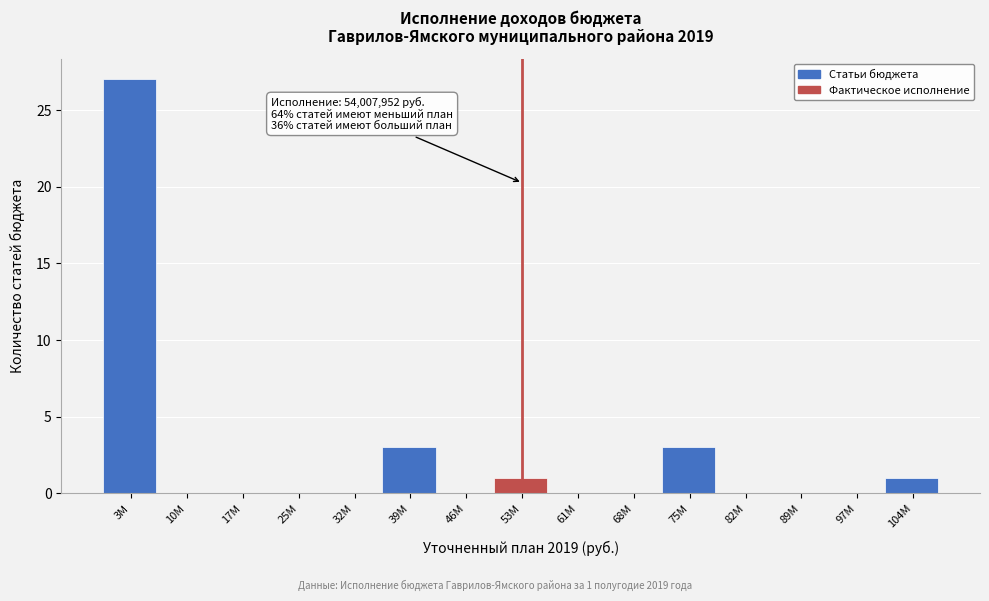

Reading left to right, extract all data points from this chart.

3M=27	10M=0	17M=0	25M=0	32M=0	39M=3	46M=0	53M=1	61M=0	68M=0	75M=3	82M=0	89M=0	97M=0	104M=1